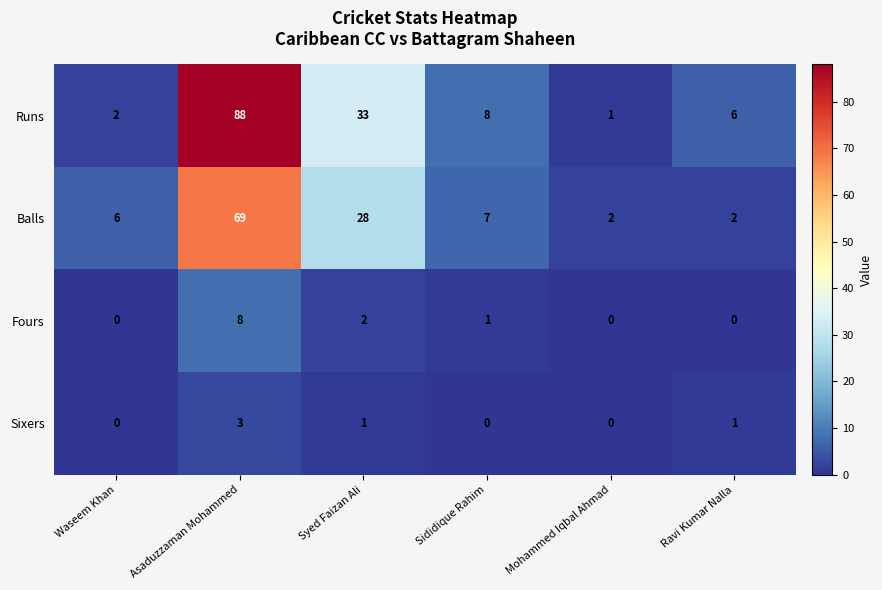

At which label does Runs first exceed 8?

Asaduzzaman Mohammed